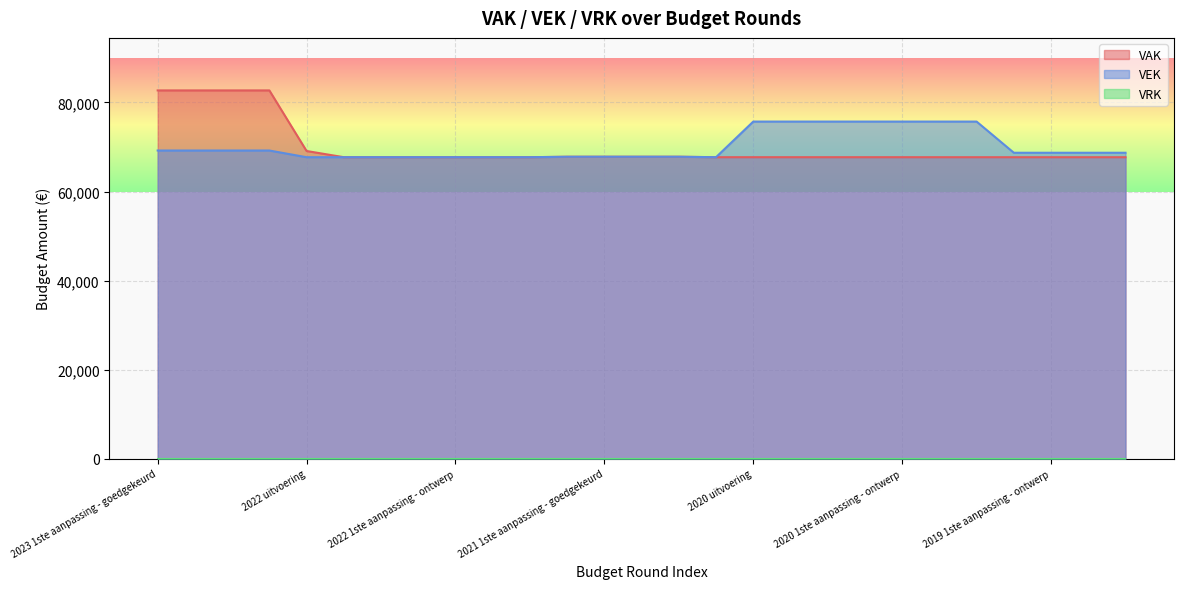

Is the value of VEK at 2019 1ste aanpassing - goedgekeurd greater than the value of VAK at 2020 2de aanpassing - ontwerp?

Yes